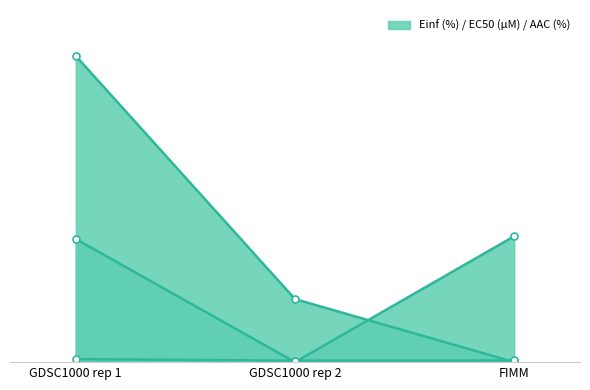

What is the label of the 3rd point from the left?

FIMM